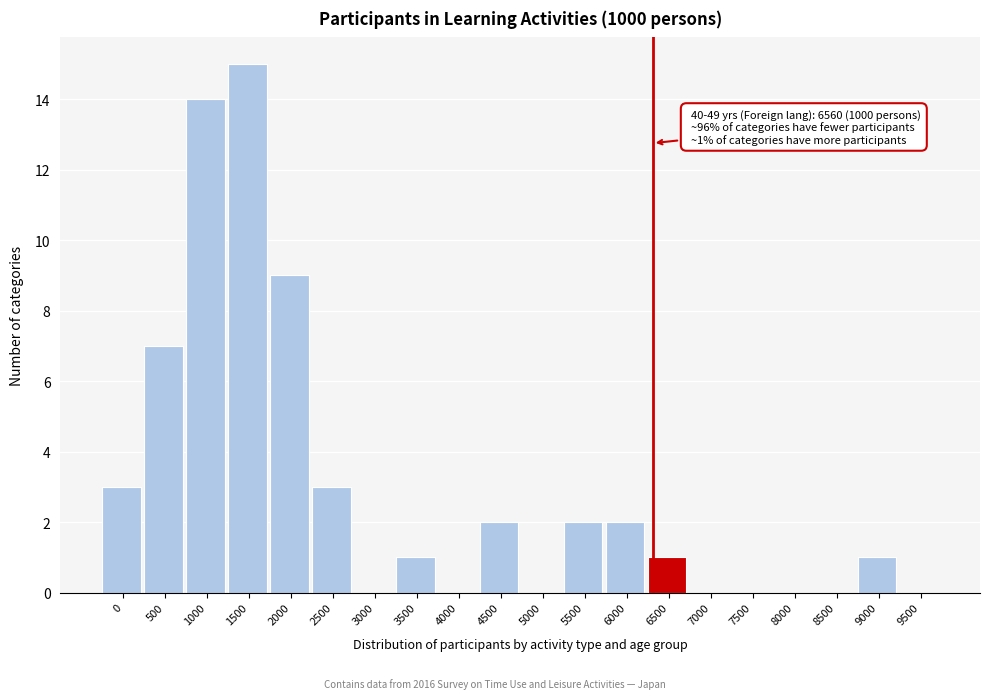

Reading left to right, what are all the values shown in this chart?

0=3	500=7	1000=14	1500=15	2000=9	2500=3	3000=0	3500=1	4000=0	4500=2	5000=0	5500=2	6000=2	6500=1	7000=0	7500=0	8000=0	8500=0	9000=1	9500=0